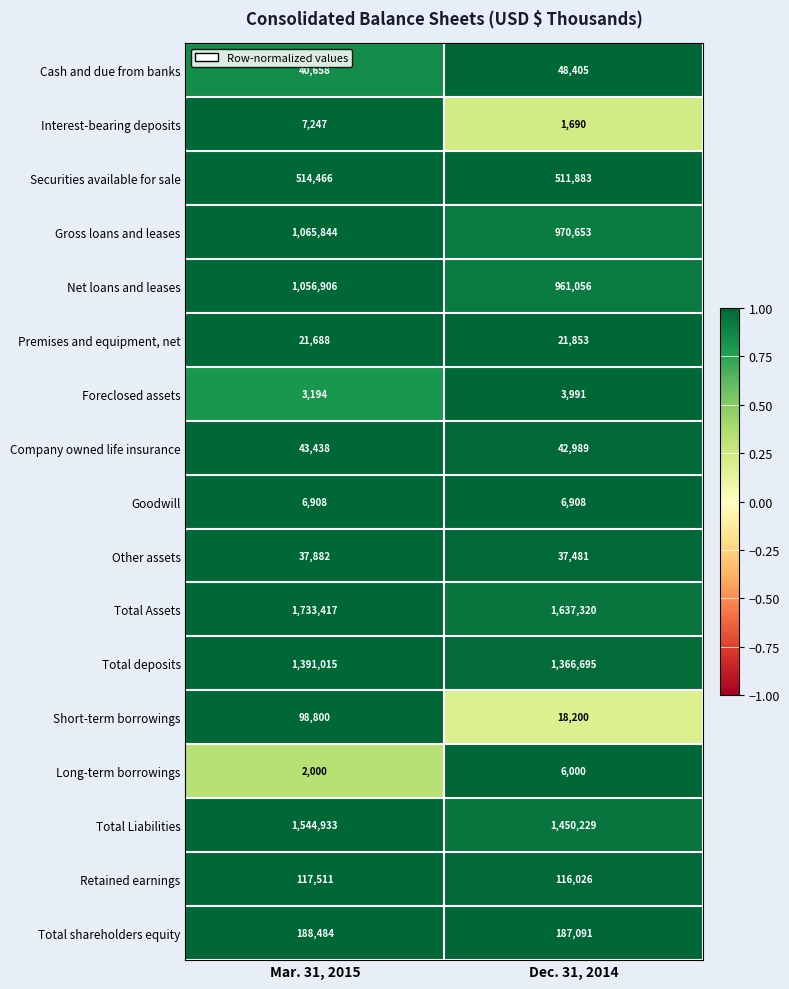

Is it true that Short-term borrowings equals 132799 at Mar. 31, 2015?

False